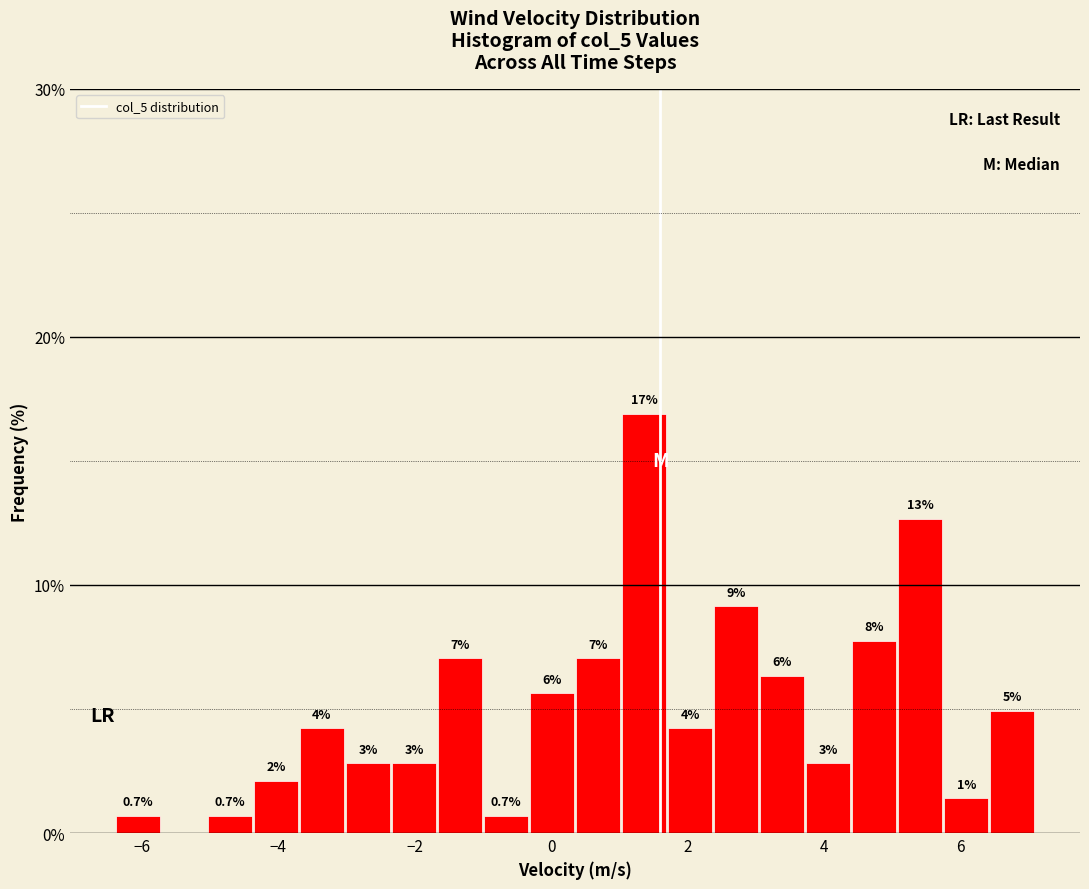

Around what value on the x-axis is the tallest bar? Give the approximate position of its centre, as read against the axis.

1.4